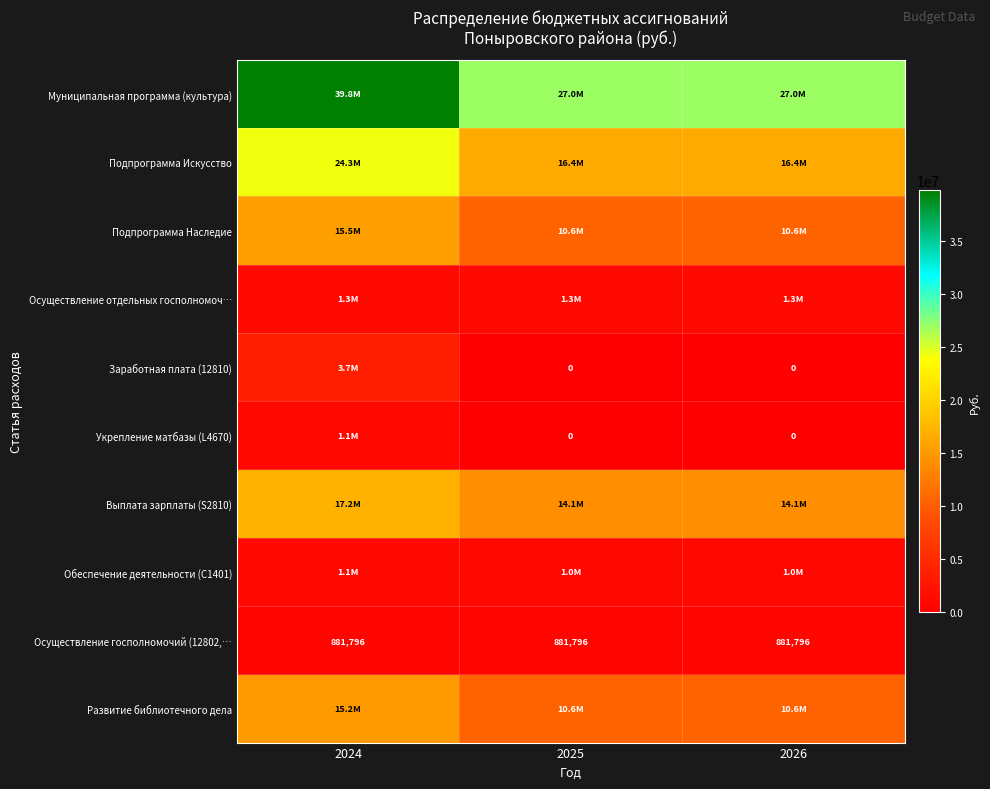

Read the Подпрограмма Искусство value at 2026, to the nearest 50.

16424800